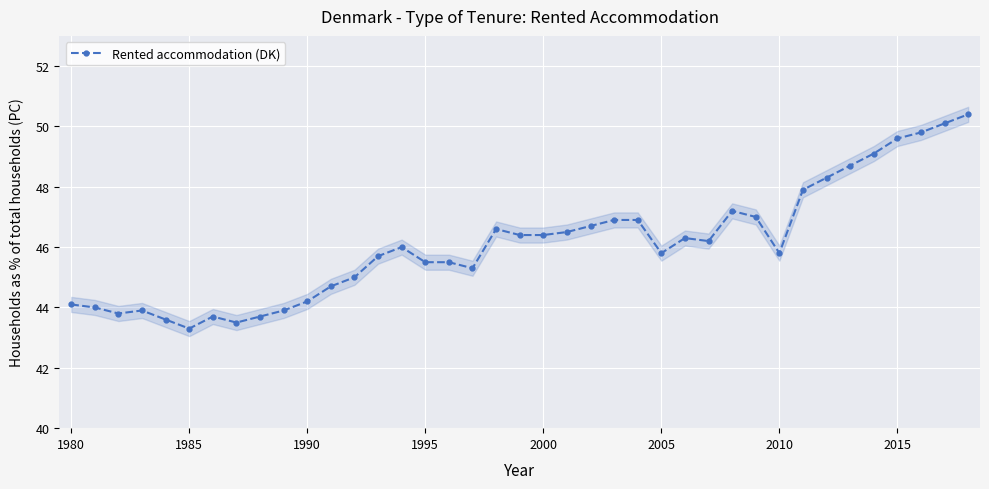

What is the minimum value for Rented accommodation (DK)?

43.3